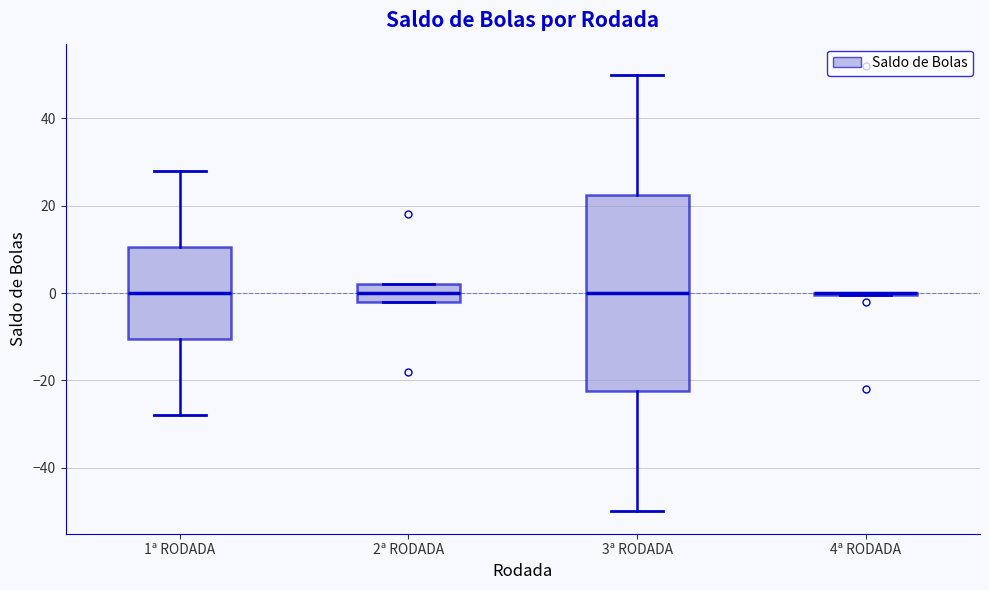

Where is the lower edge of the box for 2ª RODADA on the y-axis? The values are not printed on the chart, so give them approximately, as read against the axis.

-2